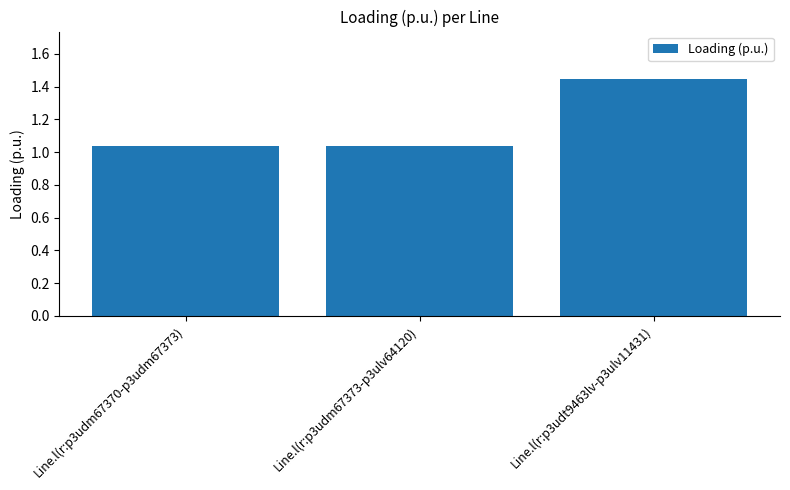

Count the number of categories in the chart.

3